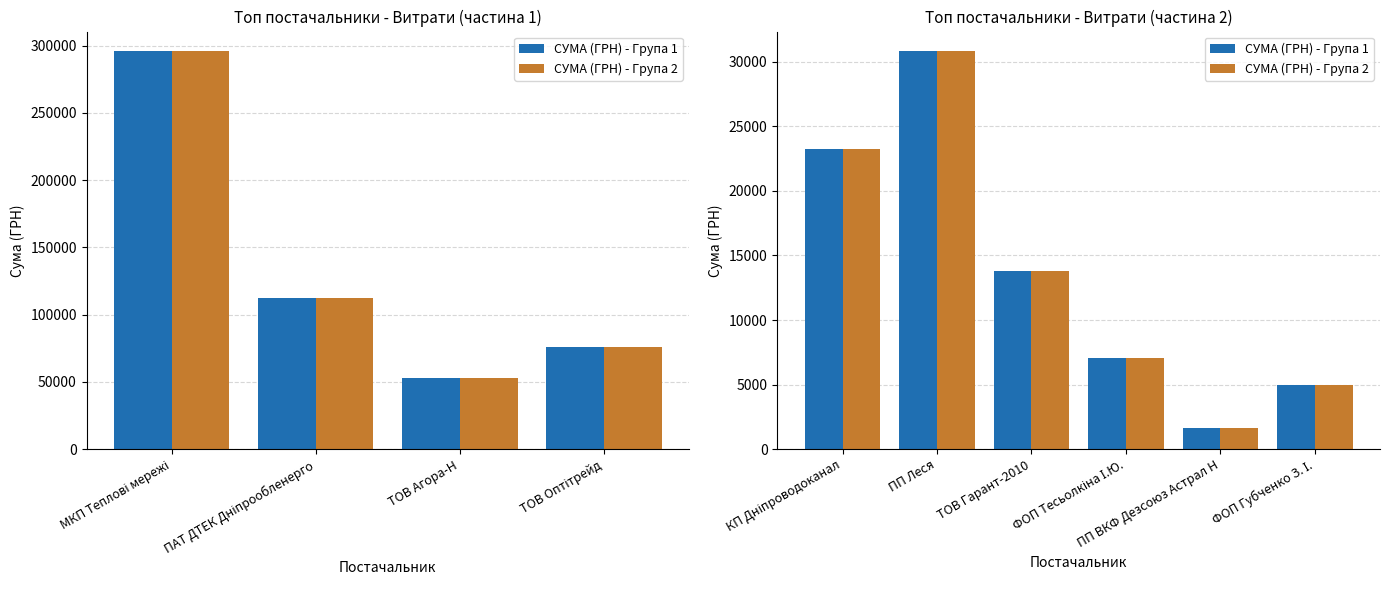

How many groups of bars are there?

6